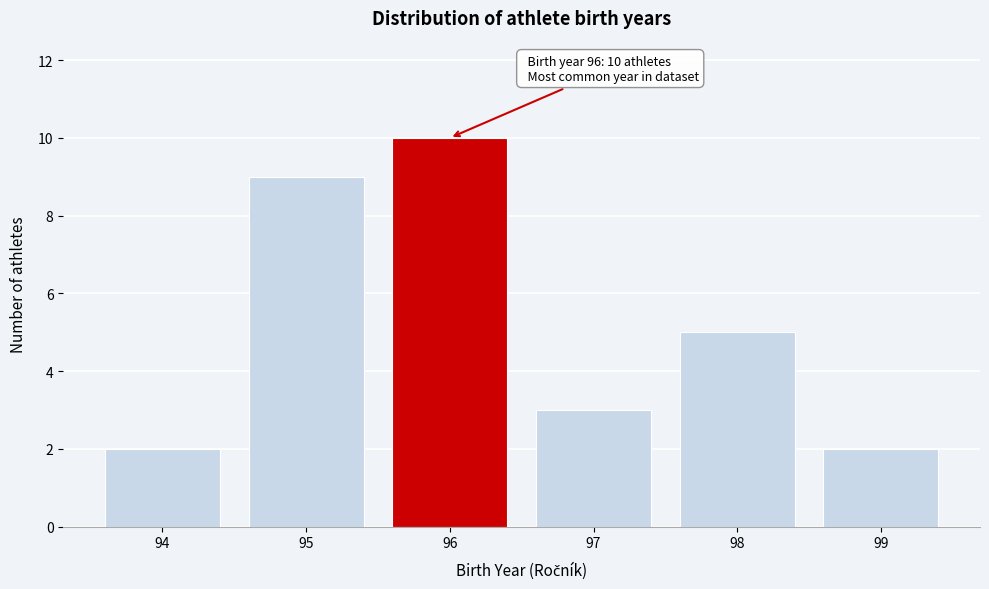

Reading right to left, list all the values displayed in this chart.

99=2	98=5	97=3	96=10	95=9	94=2